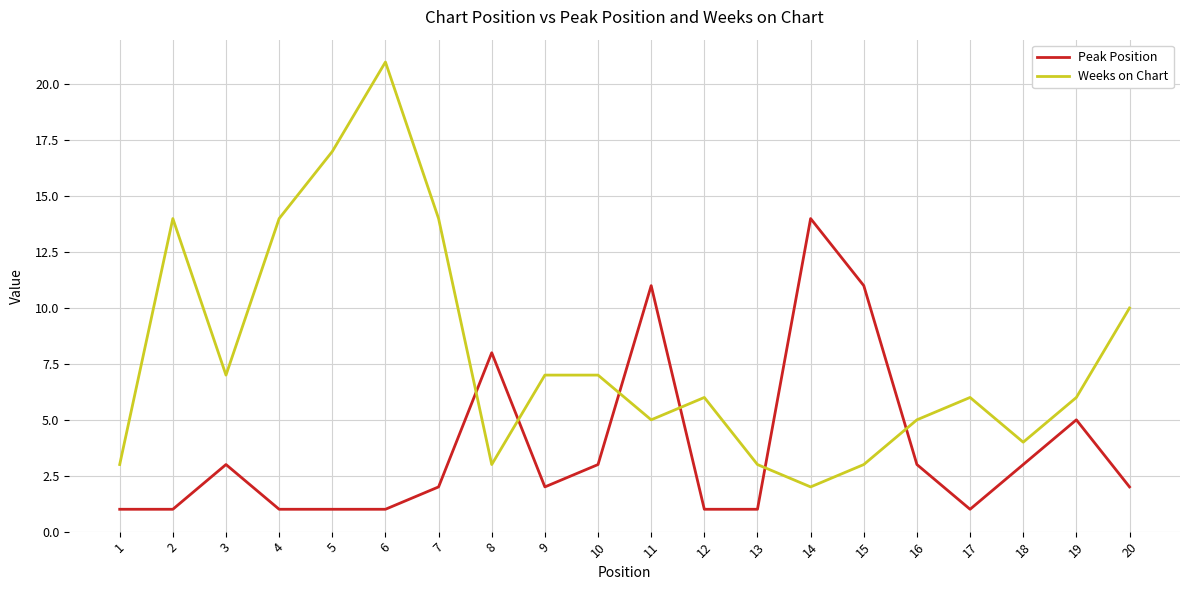

At which category does the chart reach its peak across all series?

6